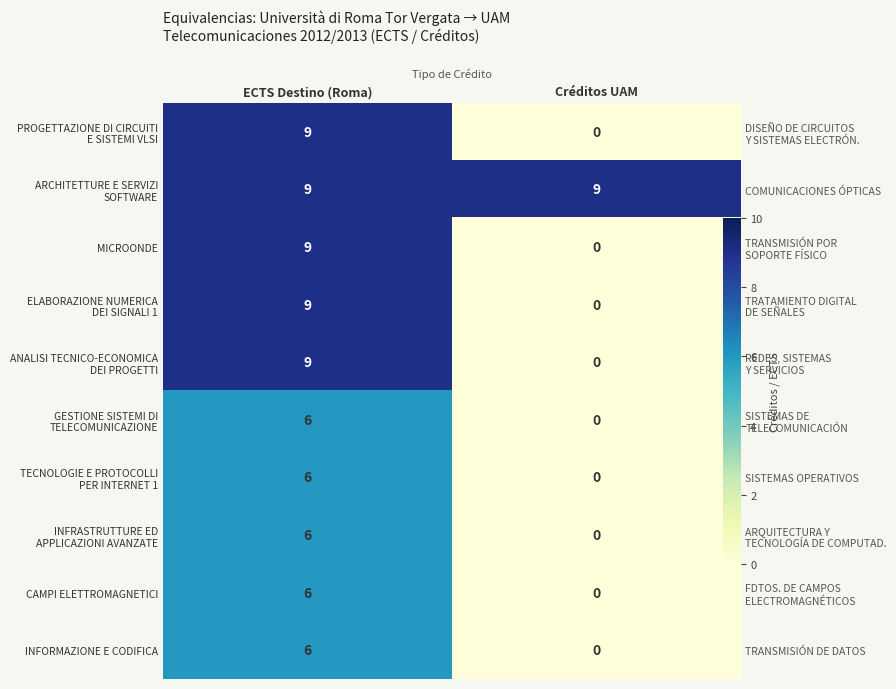

Which series has the largest total across all categories?

ARCHITETTURE E SERVIZI SOFTWARE